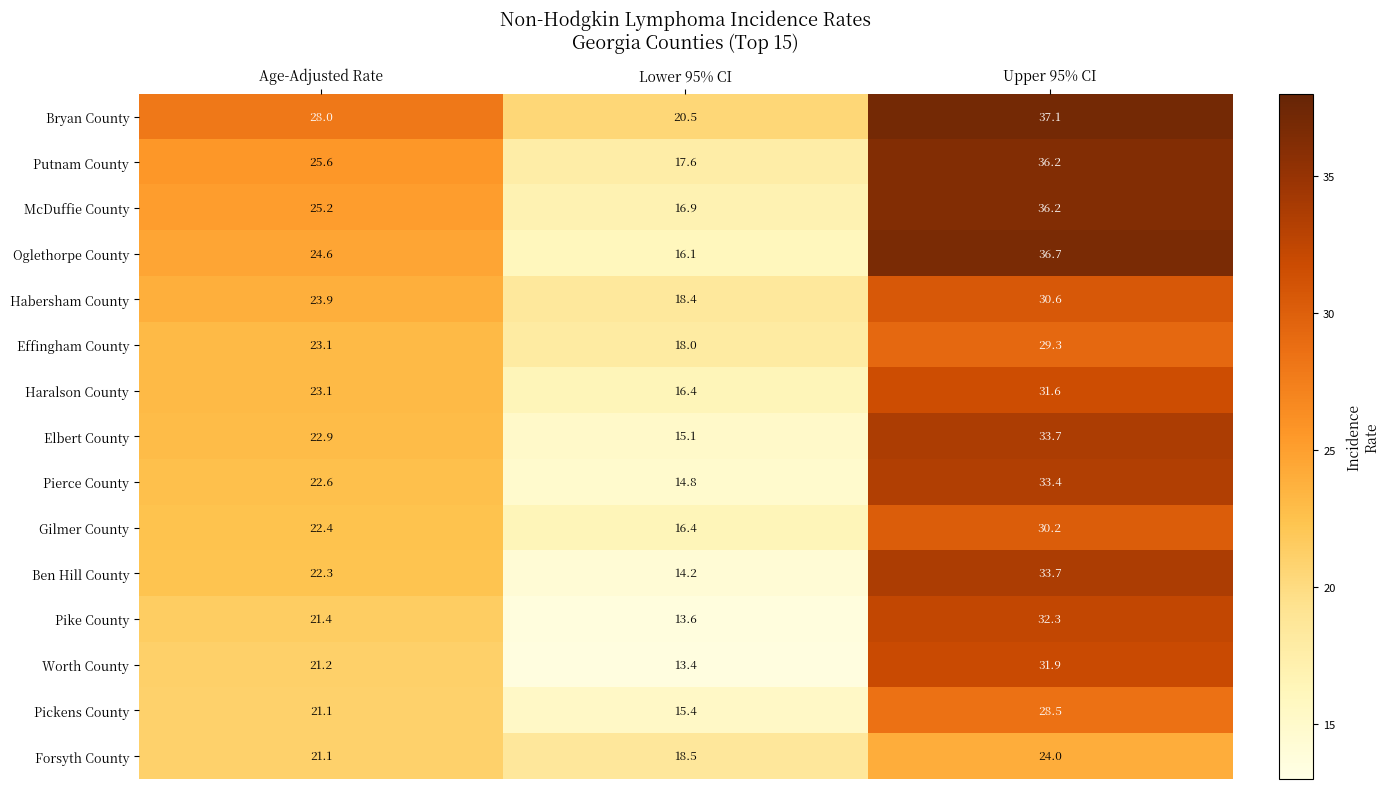

Which label corresponds to the smallest value in the chart?

Lower 95% CI